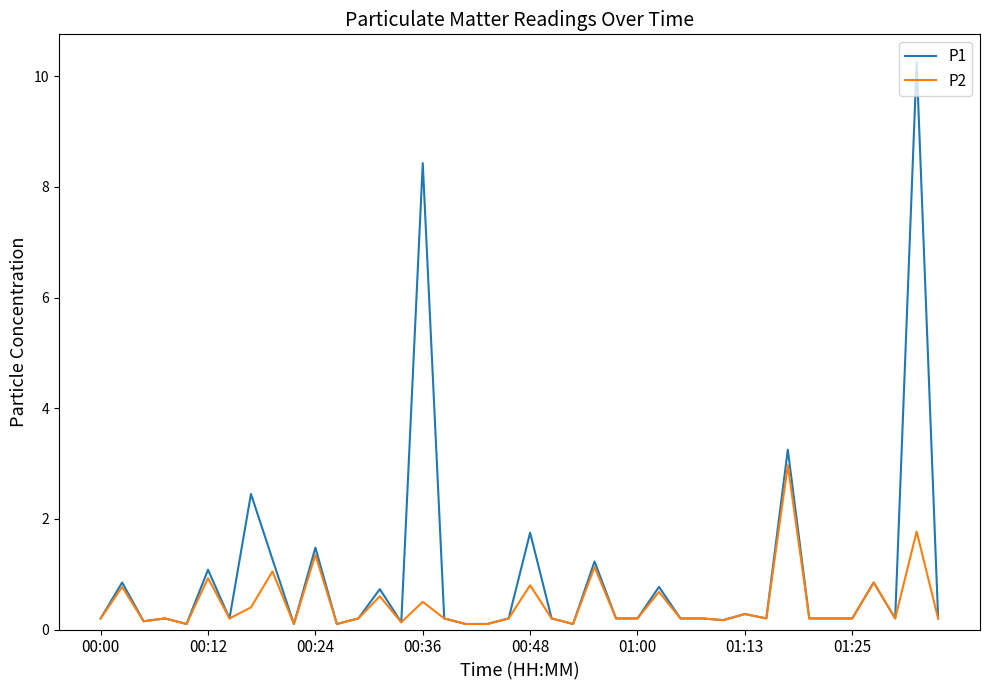

What is the sum of all P2 values?

18.5